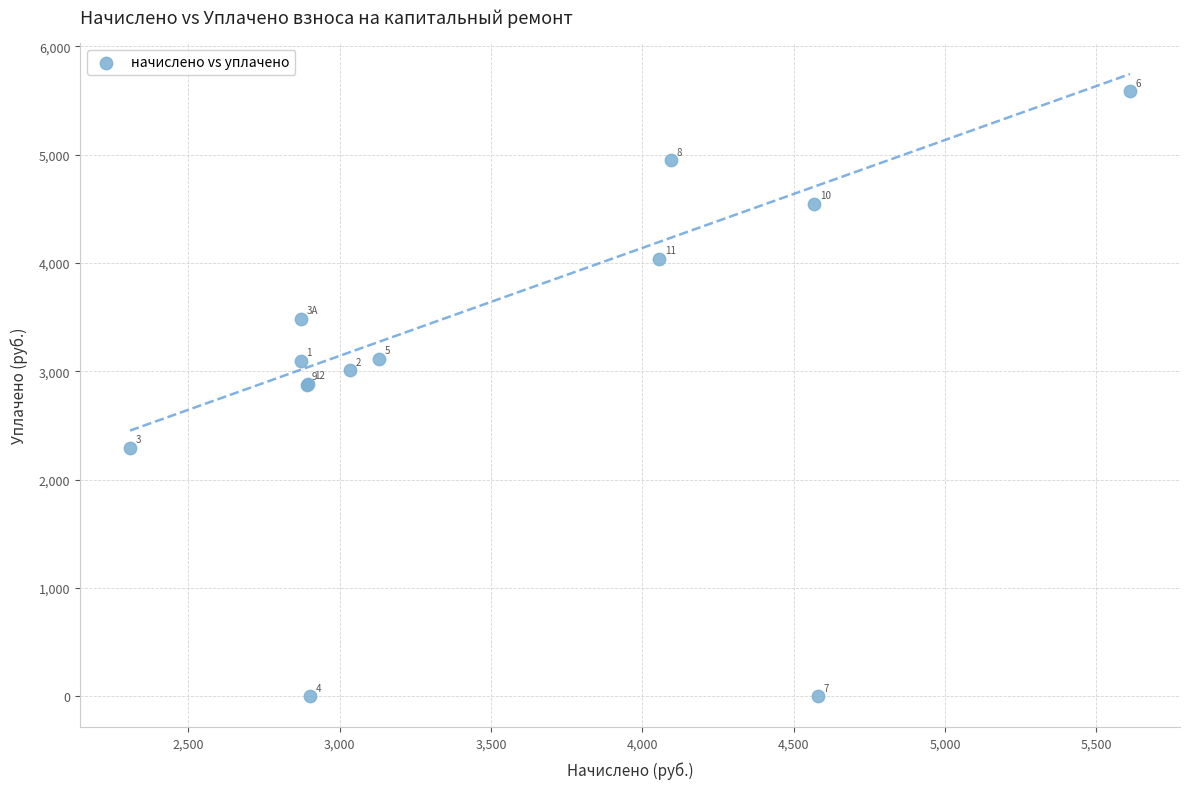

What Y value in the scatter plot is closest to 2792?

2876.7